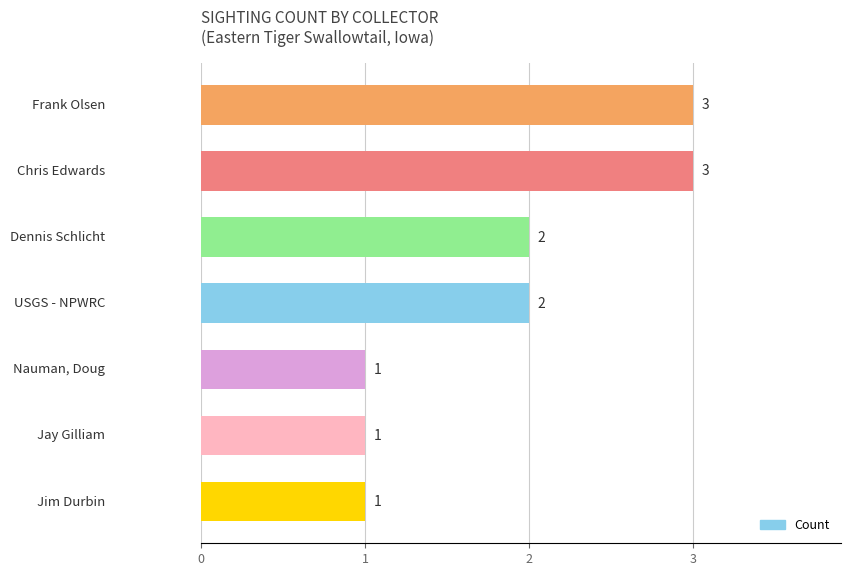

What is the sum of all values?

13